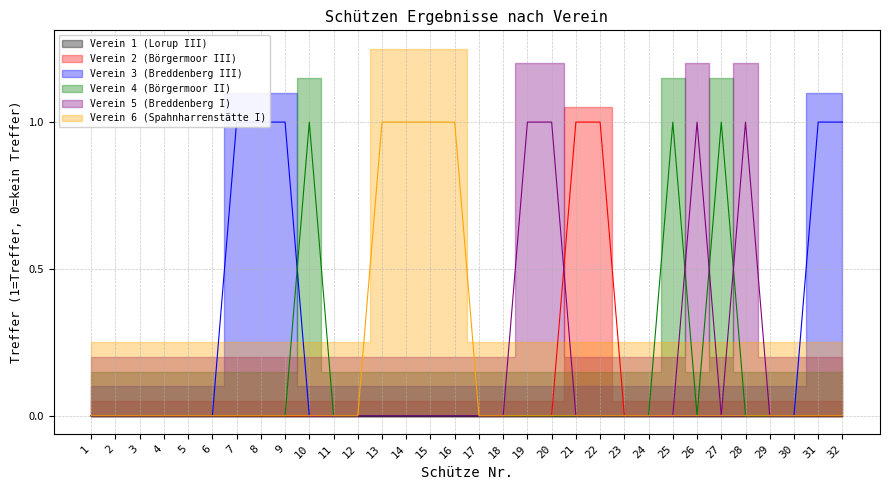

True or false: Verein 6 (Spahnharrenstätte I) and Verein 5 (Breddenberg I) intersect in this chart.

False